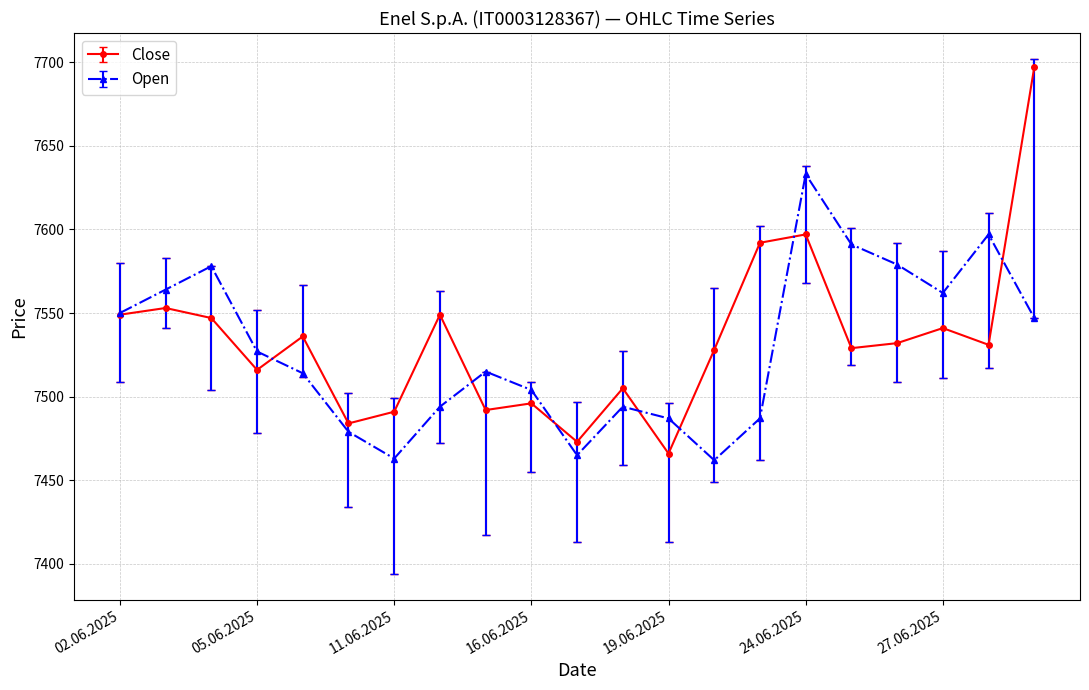

List the series in order of their peak value, highest first.

Close, Open